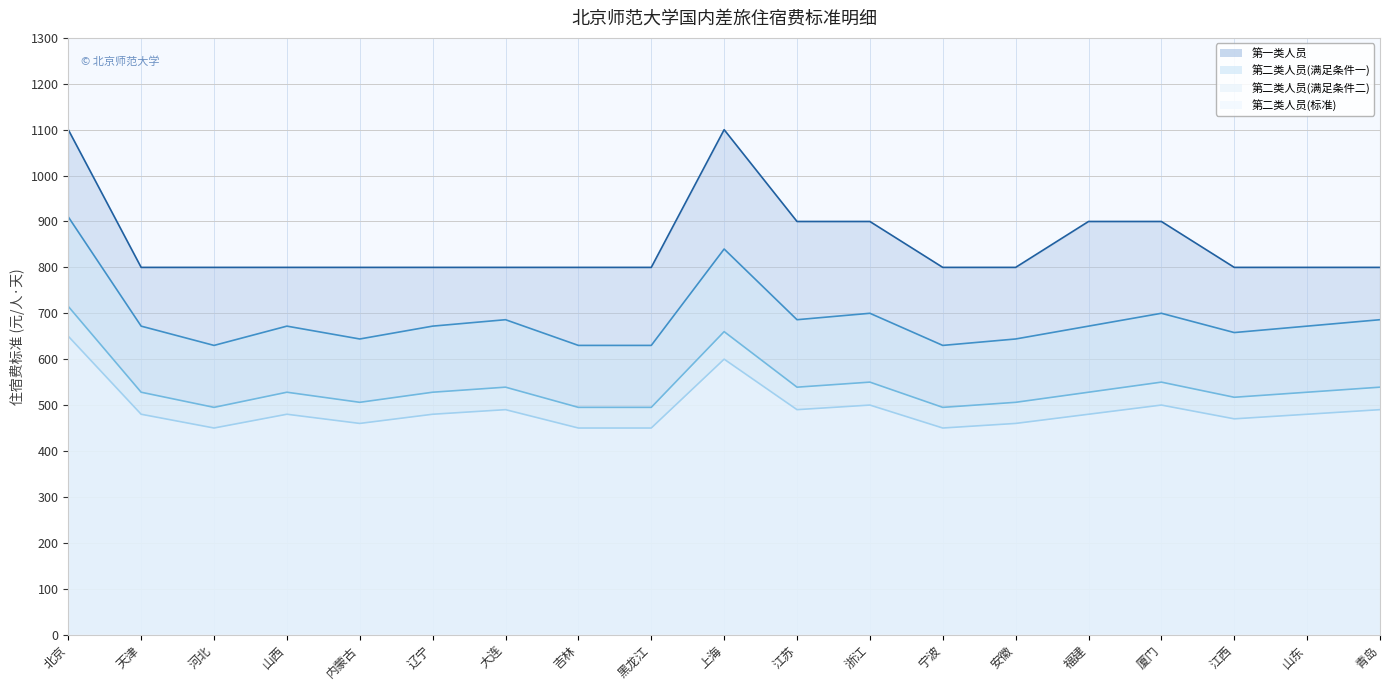

What is the label of the 15th point from the left?

福建